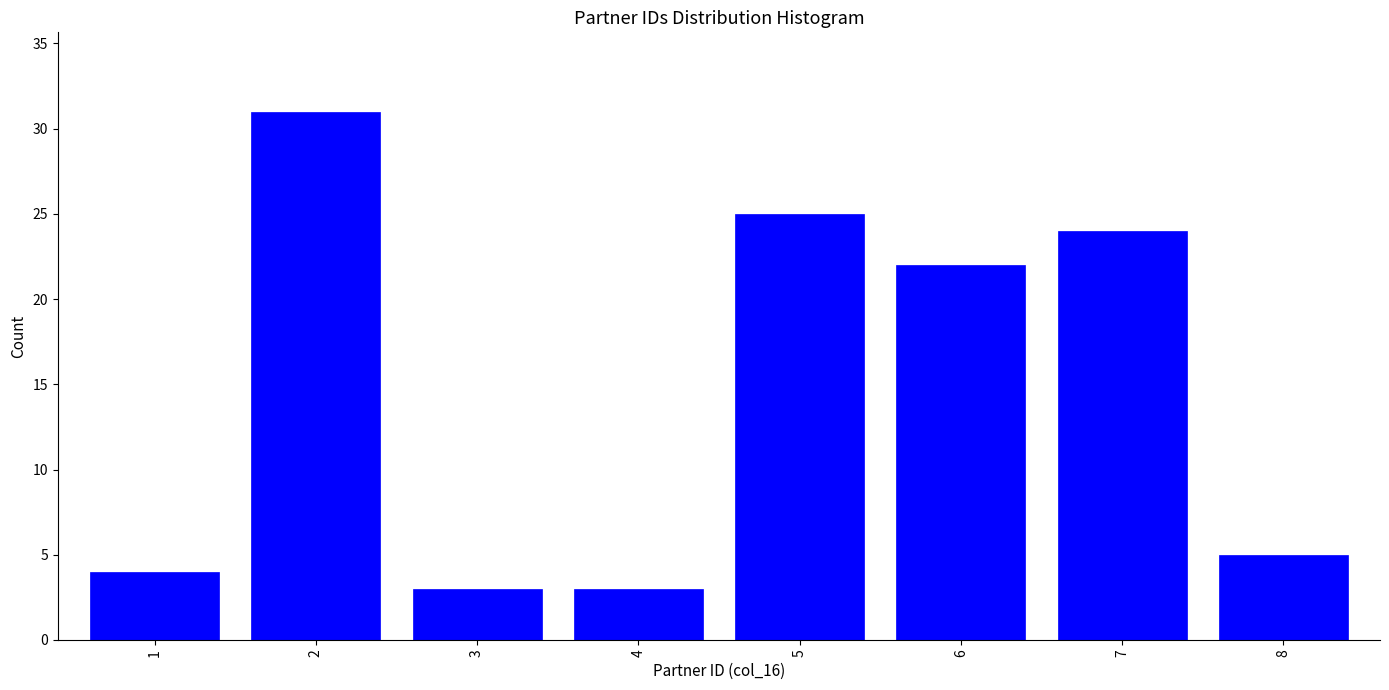

Reading right to left, extract all data points from this chart.

5	24	22	25	3	3	31	4